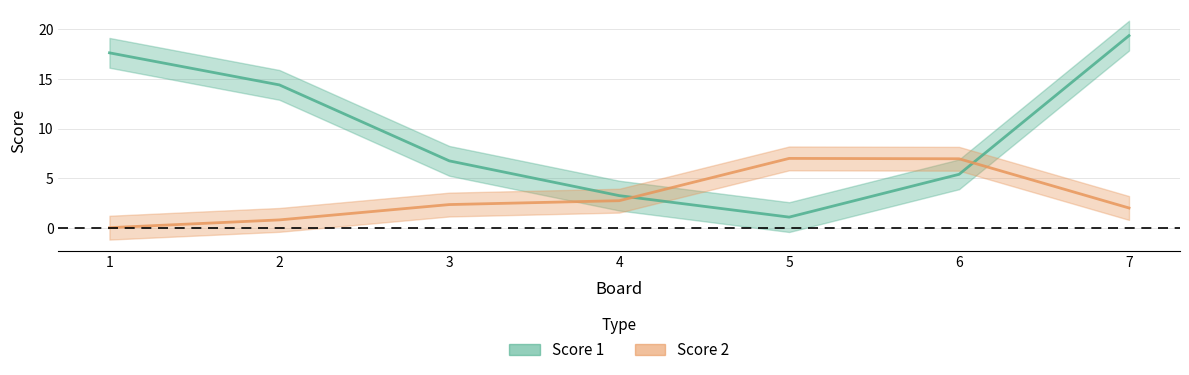

How many interior local peaks does the Score 2 series have?

1